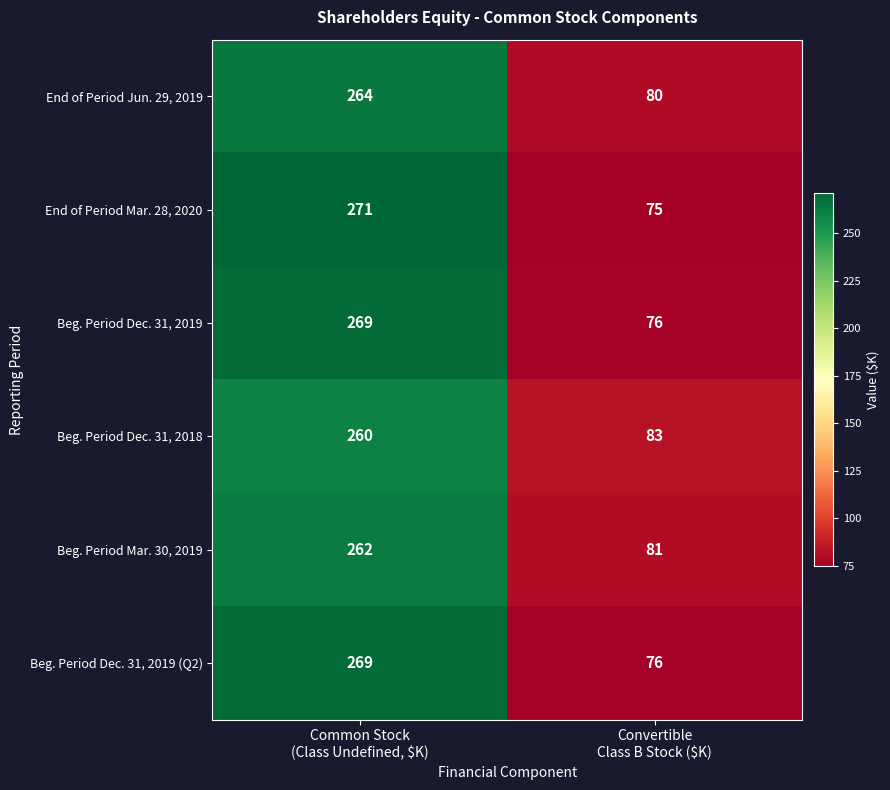

What is the approximate value of Beg. Period Dec. 31, 2019 at Convertible Class B Stock ($K)?

76